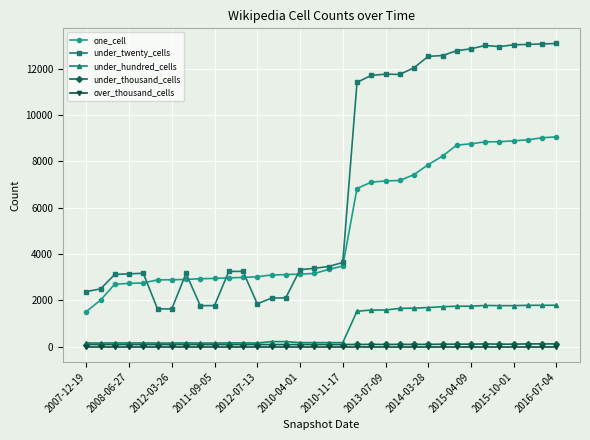

List the series in order of their peak value, lowest first.

over_thousand_cells, under_thousand_cells, under_hundred_cells, one_cell, under_twenty_cells